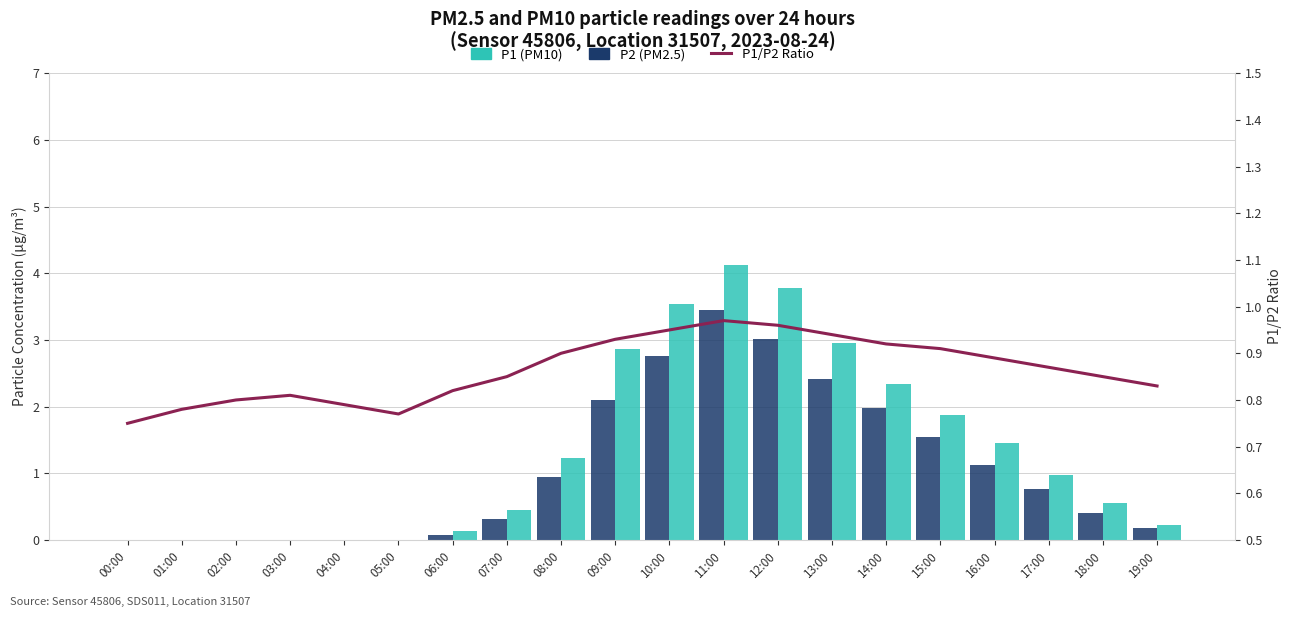

The value of P2 (PM2.5) at 07:00 is 0.3. True or false?

True